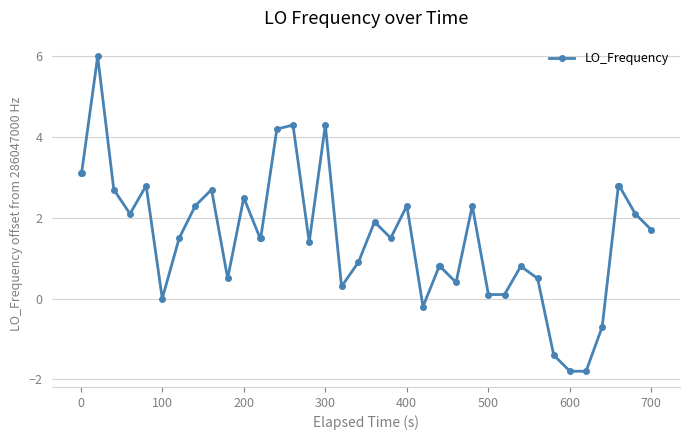

What is the difference between the maximum and minimum values?

7.8